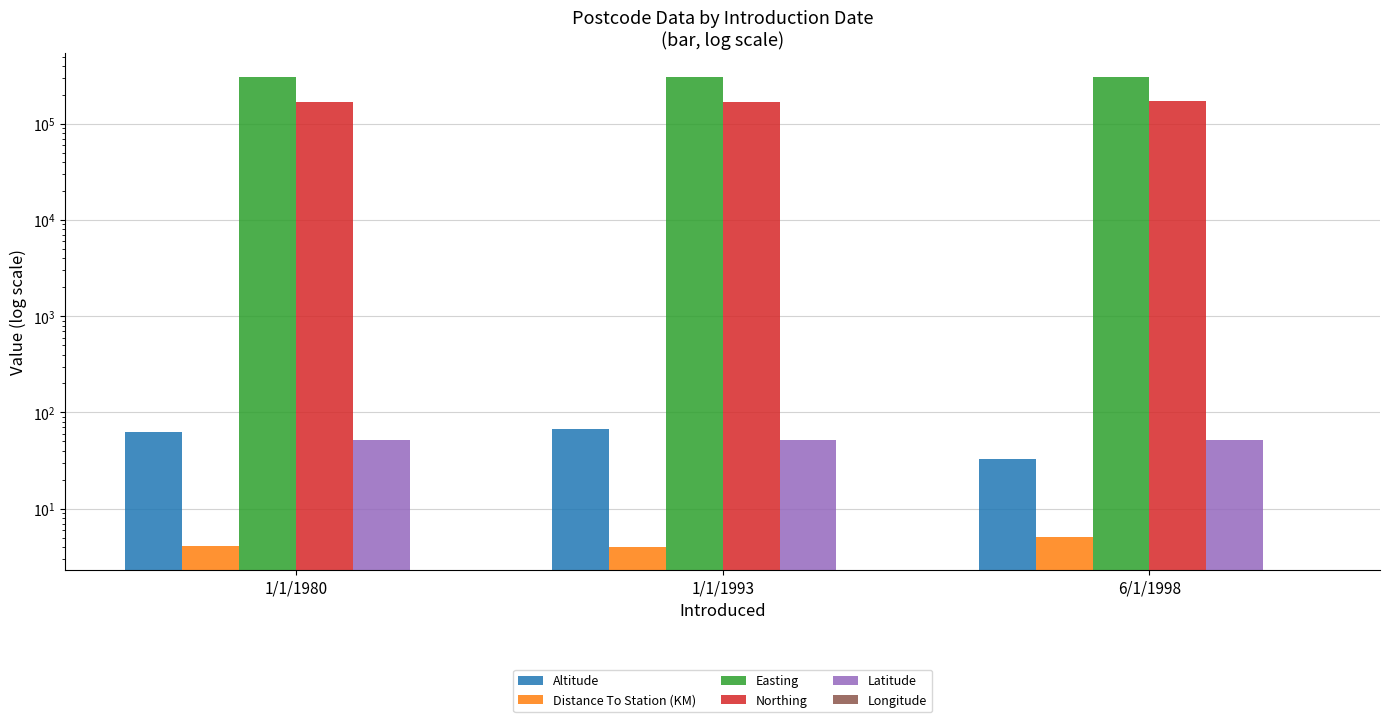

List the labels in order of Longitude value, smallest first.

6/1/1998, 1/1/1993, 1/1/1980